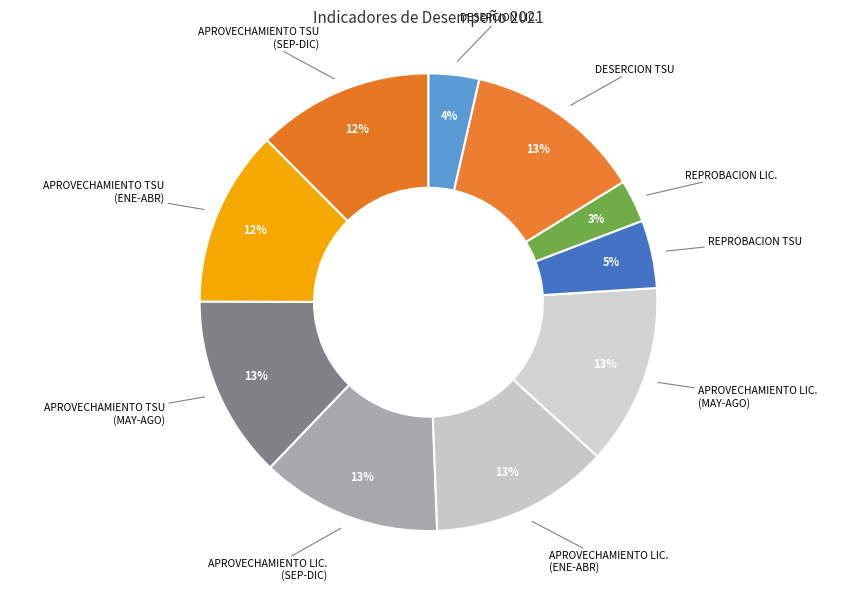

How many slices are in this pie chart?

10